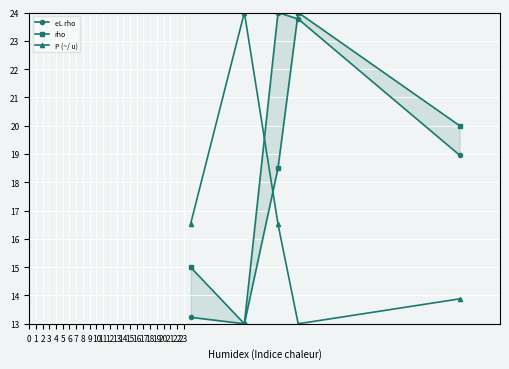

Rank the series by their average value, from lowest to highest.

P (~/ u), rho, eL rho